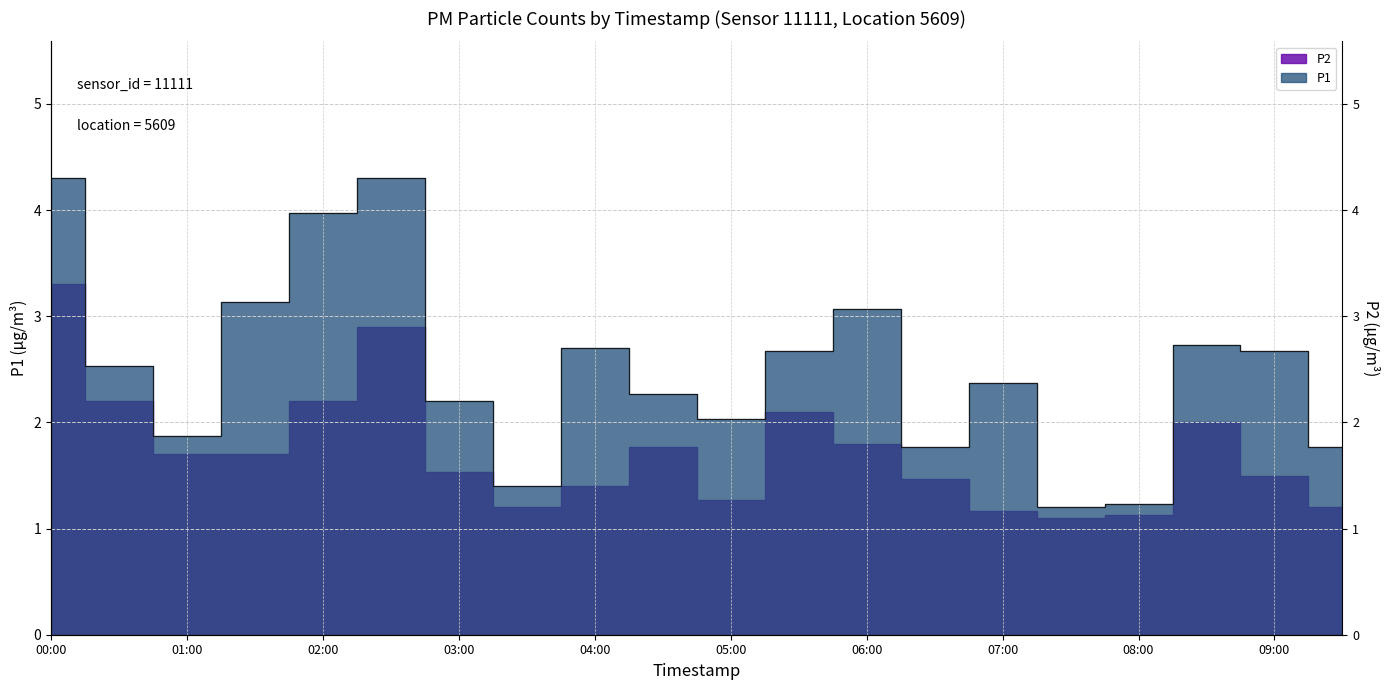

Reading left to right, list all the values displayed in this chart.

4.3	2.5	1.9	3.1	4.0	4.3	2.2	1.4	2.7	2.3	2.0	2.7	3.1	1.8	2.4	1.2	1.2	2.7	2.7	1.8